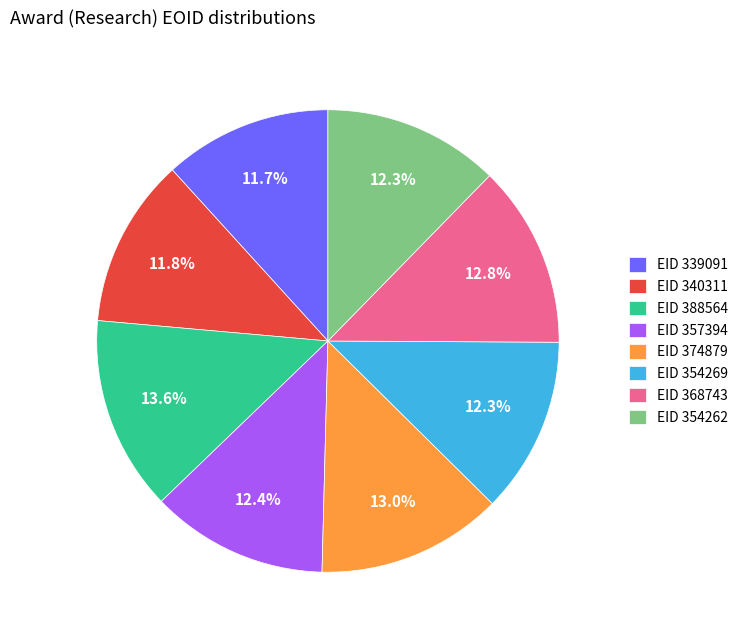

Do EID 374879 and EID 354262 together represent more than half of the pie?

No